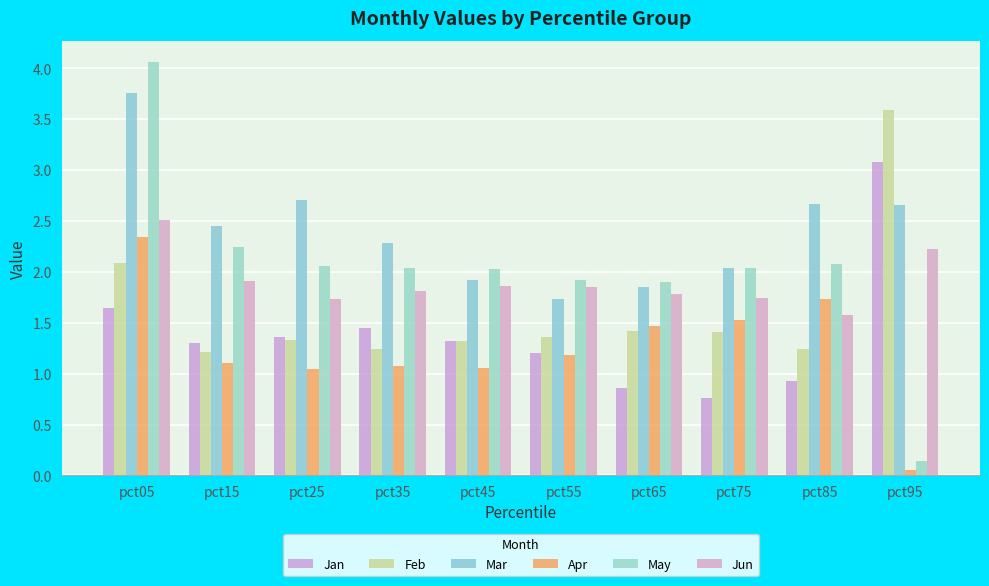

What is the highest value of the Jan series?

3.1